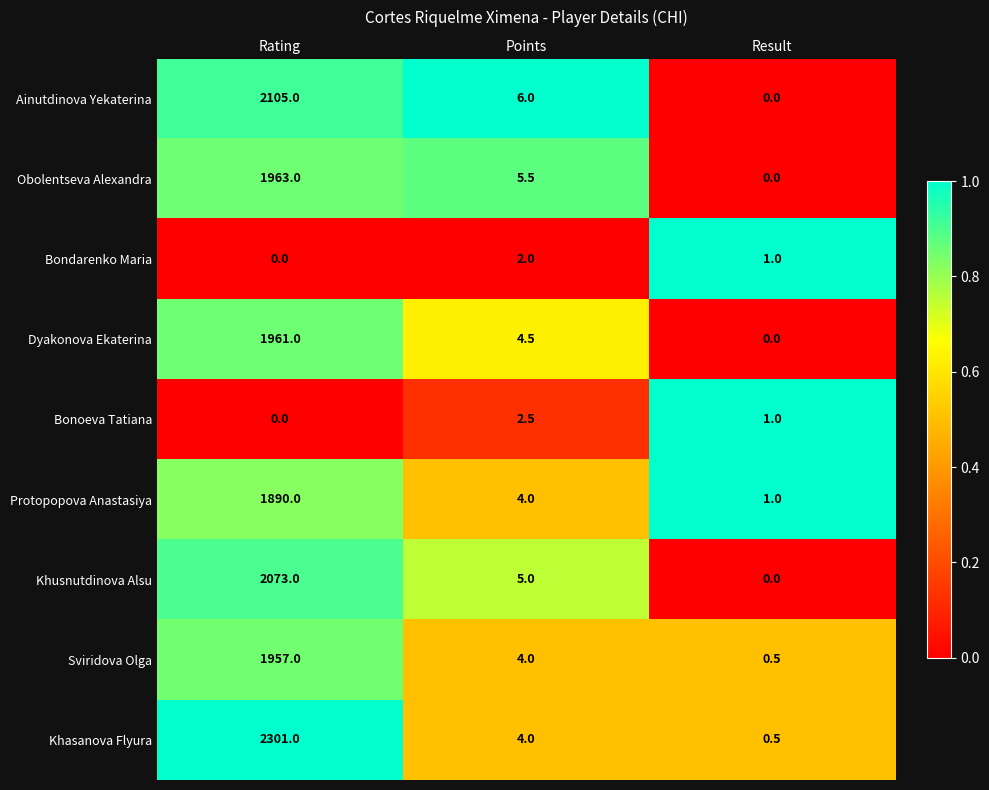

Reading left to right, transcribe all the data shown in this chart.

Ainutdinova Yekaterina: 2105.0	6.0	0.0
Obolentseva Alexandra: 1963.0	5.5	0.0
Bondarenko Maria: 0.0	2.0	1.0
Dyakonova Ekaterina: 1961.0	4.5	0.0
Bonoeva Tatiana: 0.0	2.5	1.0
Protopopova Anastasiya: 1890.0	4.0	1.0
Khusnutdinova Alsu: 2073.0	5.0	0.0
Sviridova Olga: 1957.0	4.0	0.5
Khasanova Flyura: 2301.0	4.0	0.5